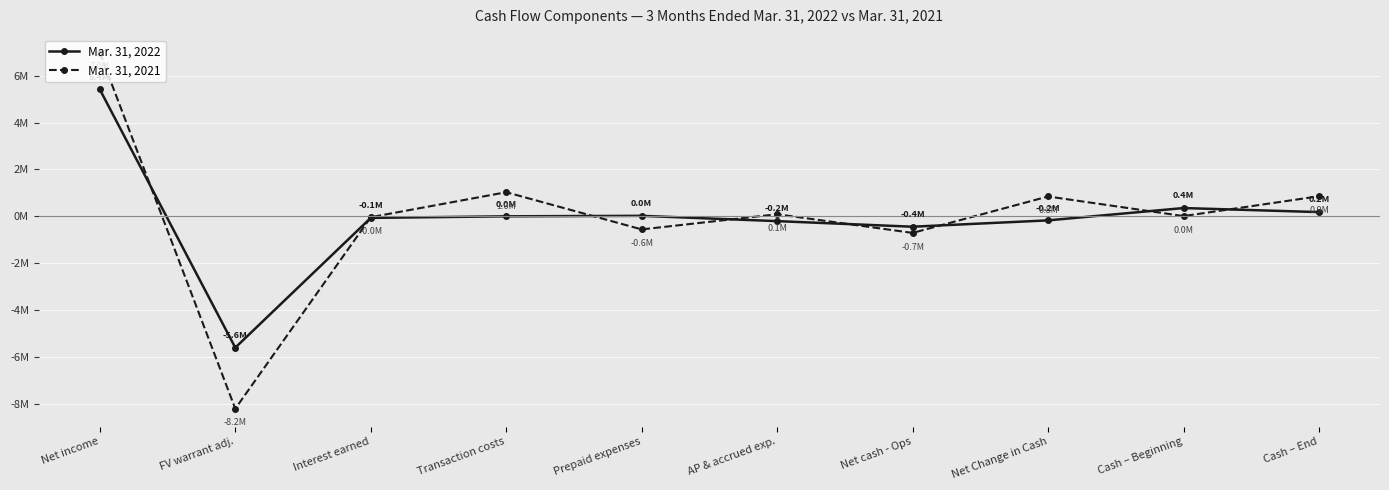

What is the label of the 7th point from the left?

Net cash - Ops